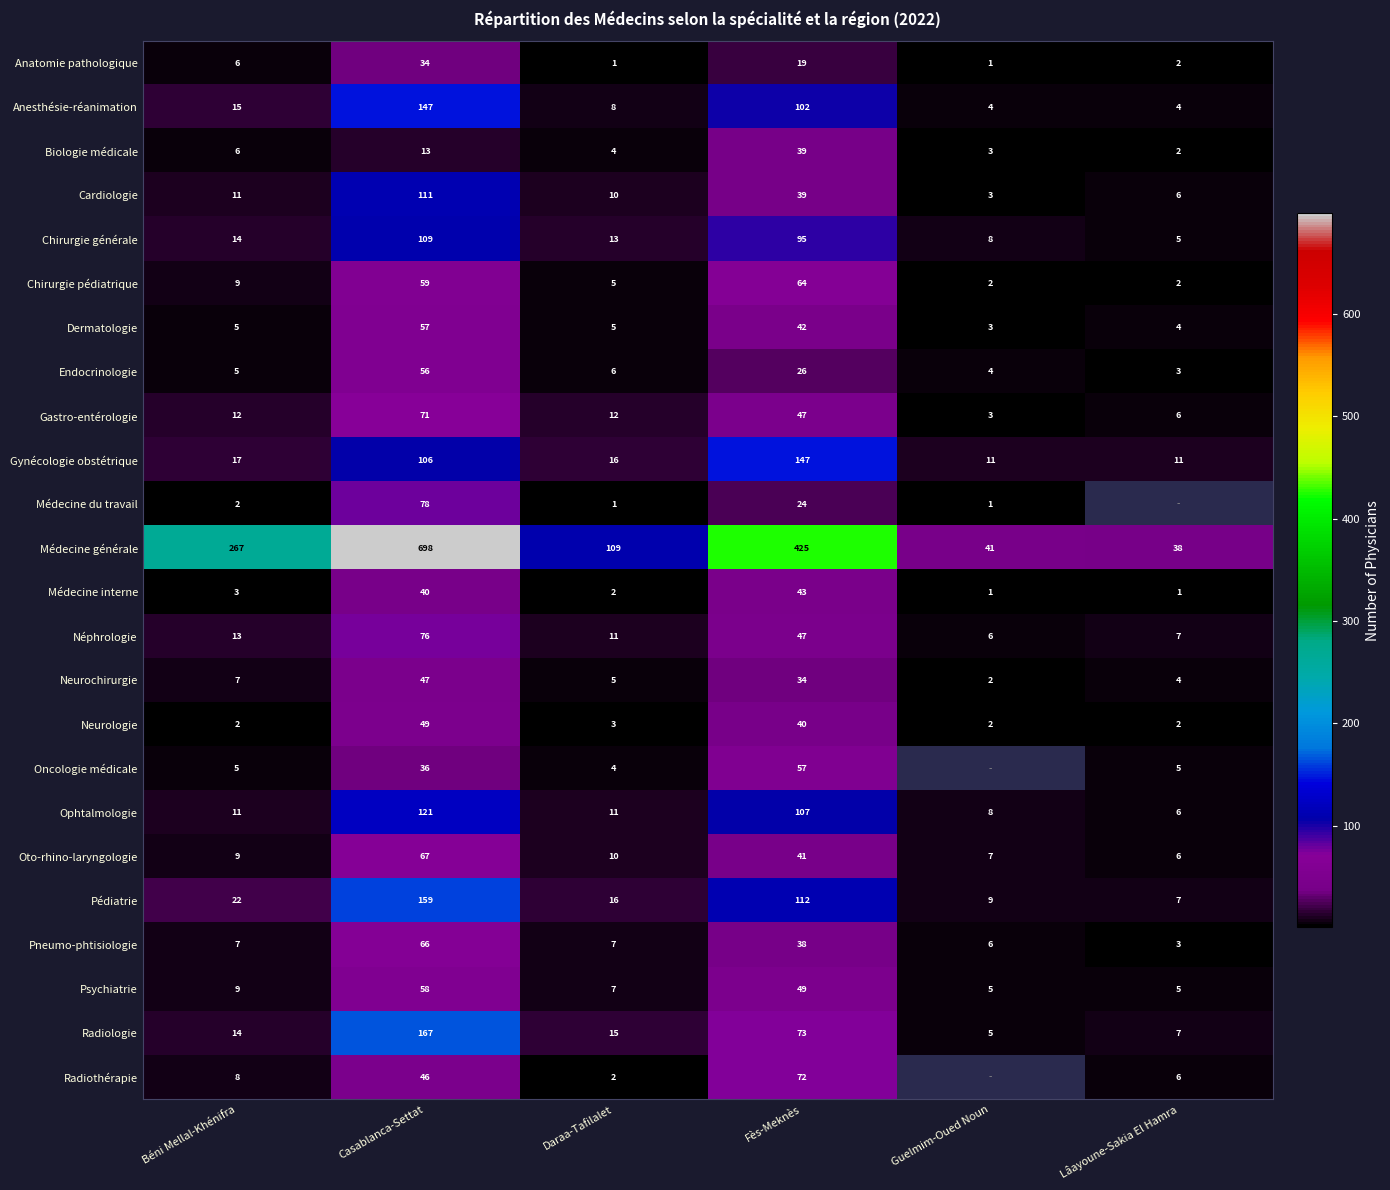

At which category is the sum across all series the highest?

Casablanca-Settat